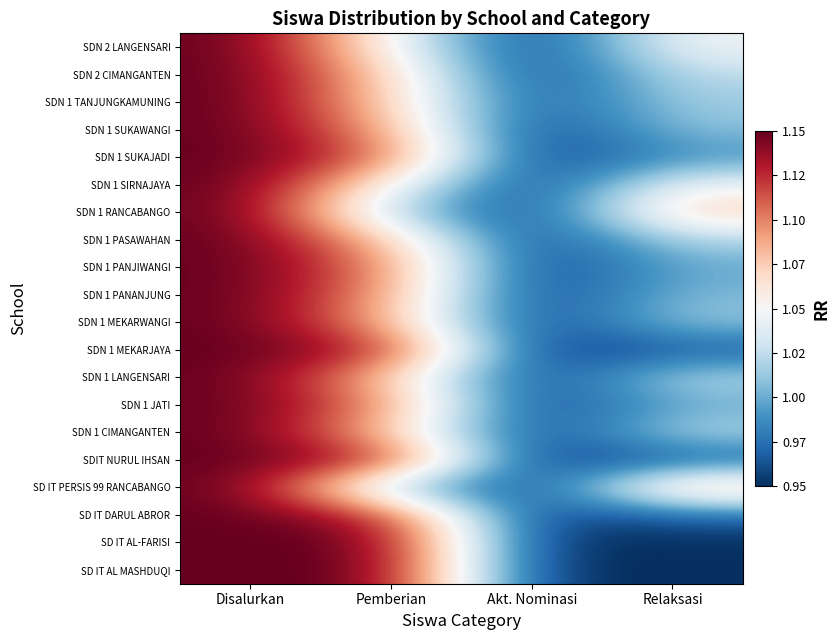

Which label corresponds to the smallest value in the chart?

Akt. Nominasi